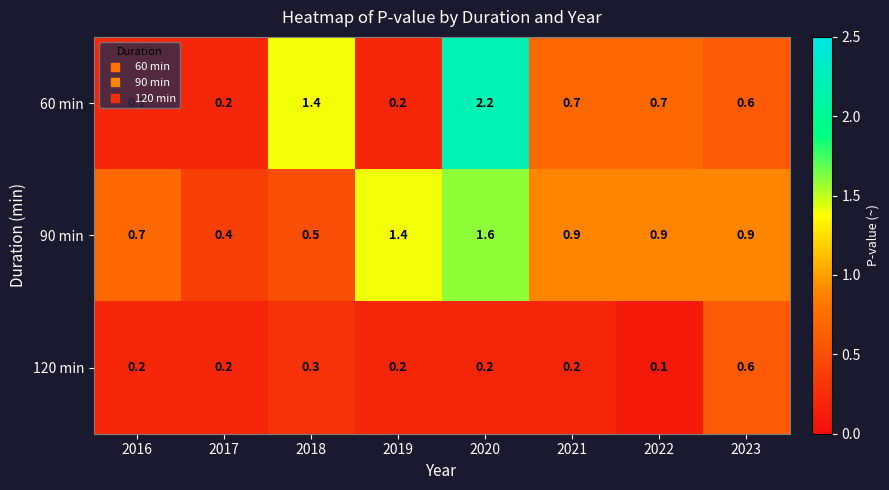

What is the greatest value displayed?

2.2